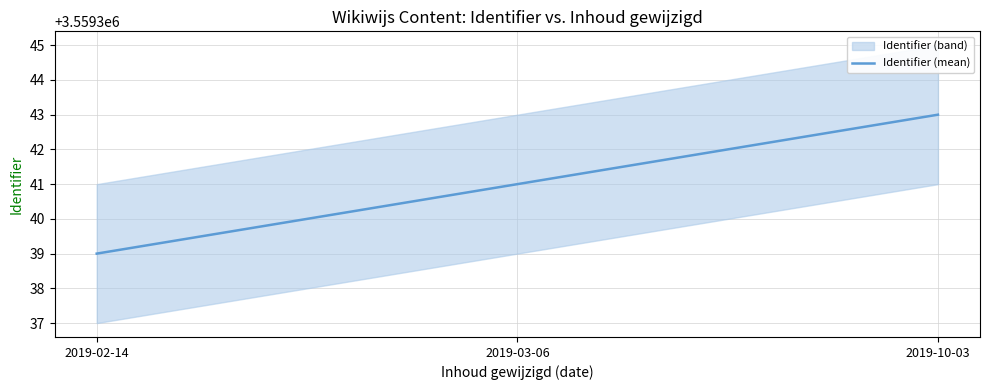

Count the number of data series in this chart.

1